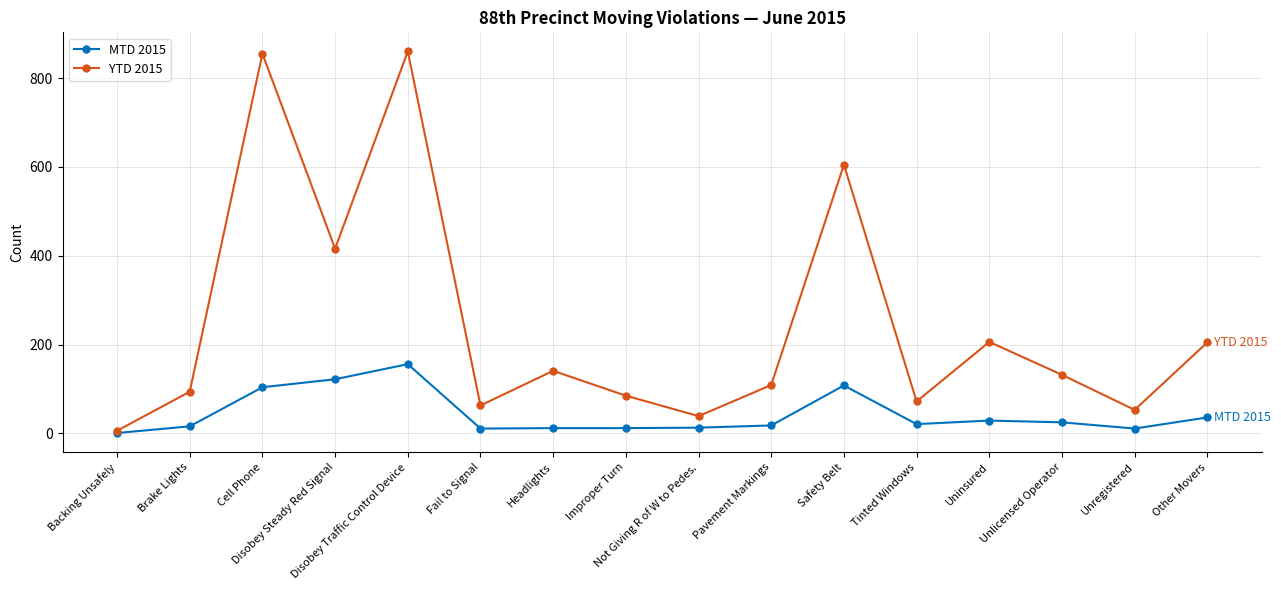

Which series has the largest range (max minus min)?

YTD 2015